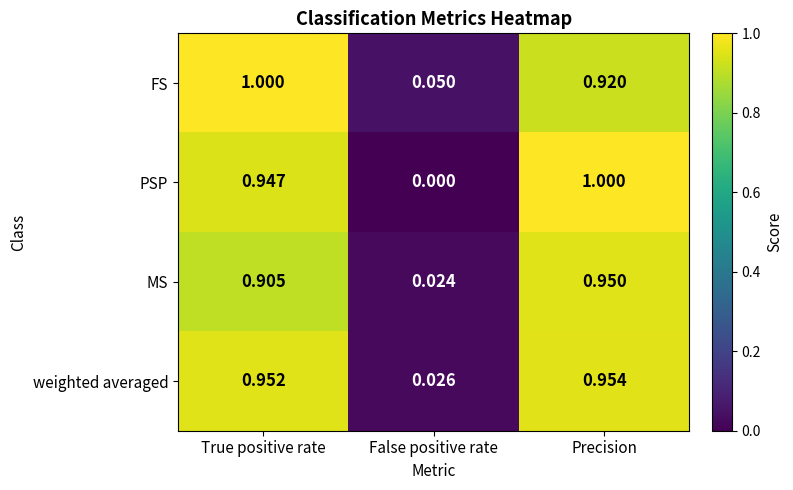

At which category does the chart reach its minimum across all series?

False positive rate